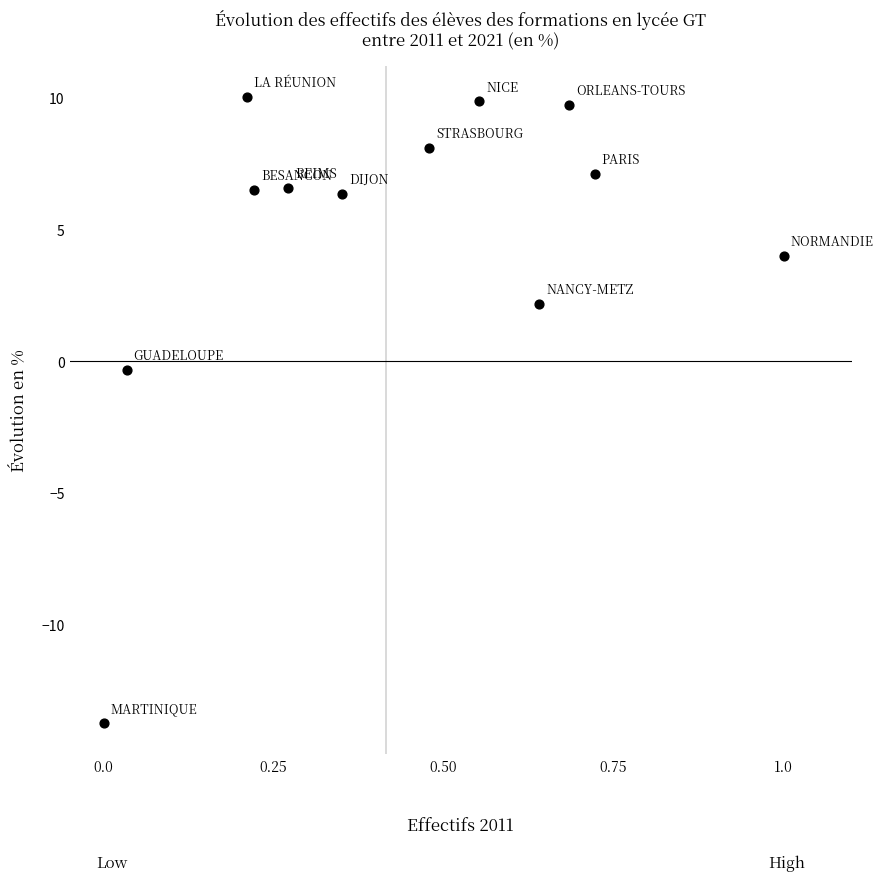

What is the range of Y values (max minus min)?

23.7